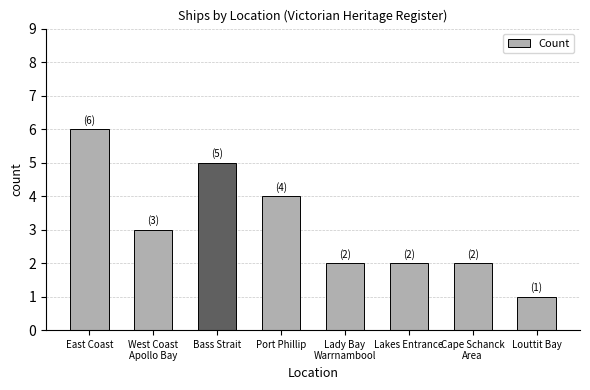

The value at East Coast is 6. True or false?

True